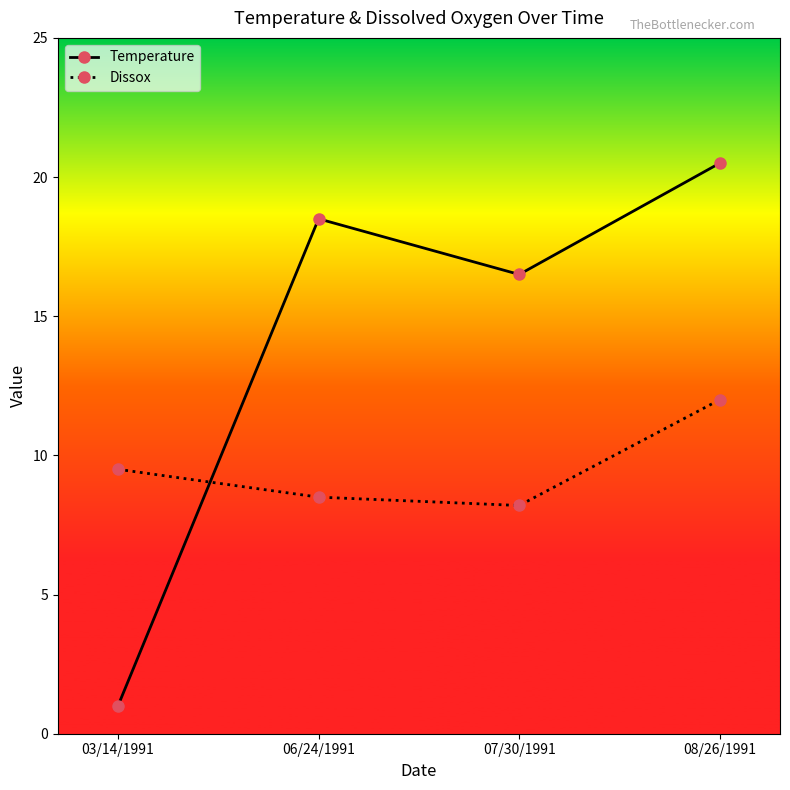

How many lines are shown in the chart?

2